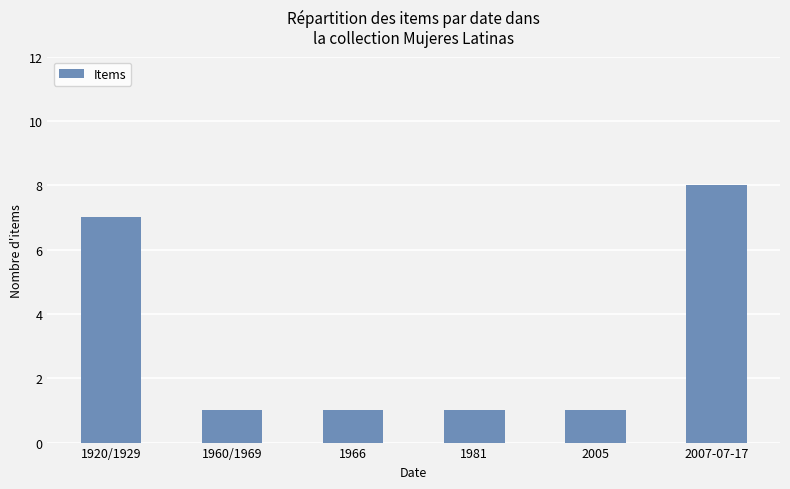

How many data points does each series have?

6